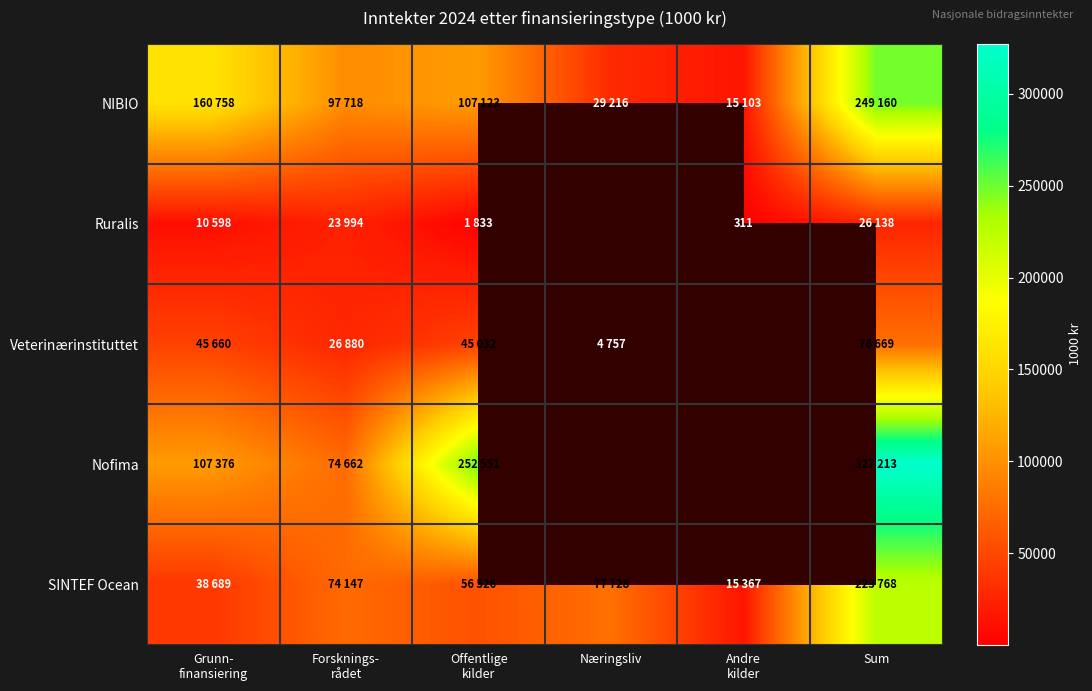

What is the total value across all series at Forsknings-
rådet?

297401.0